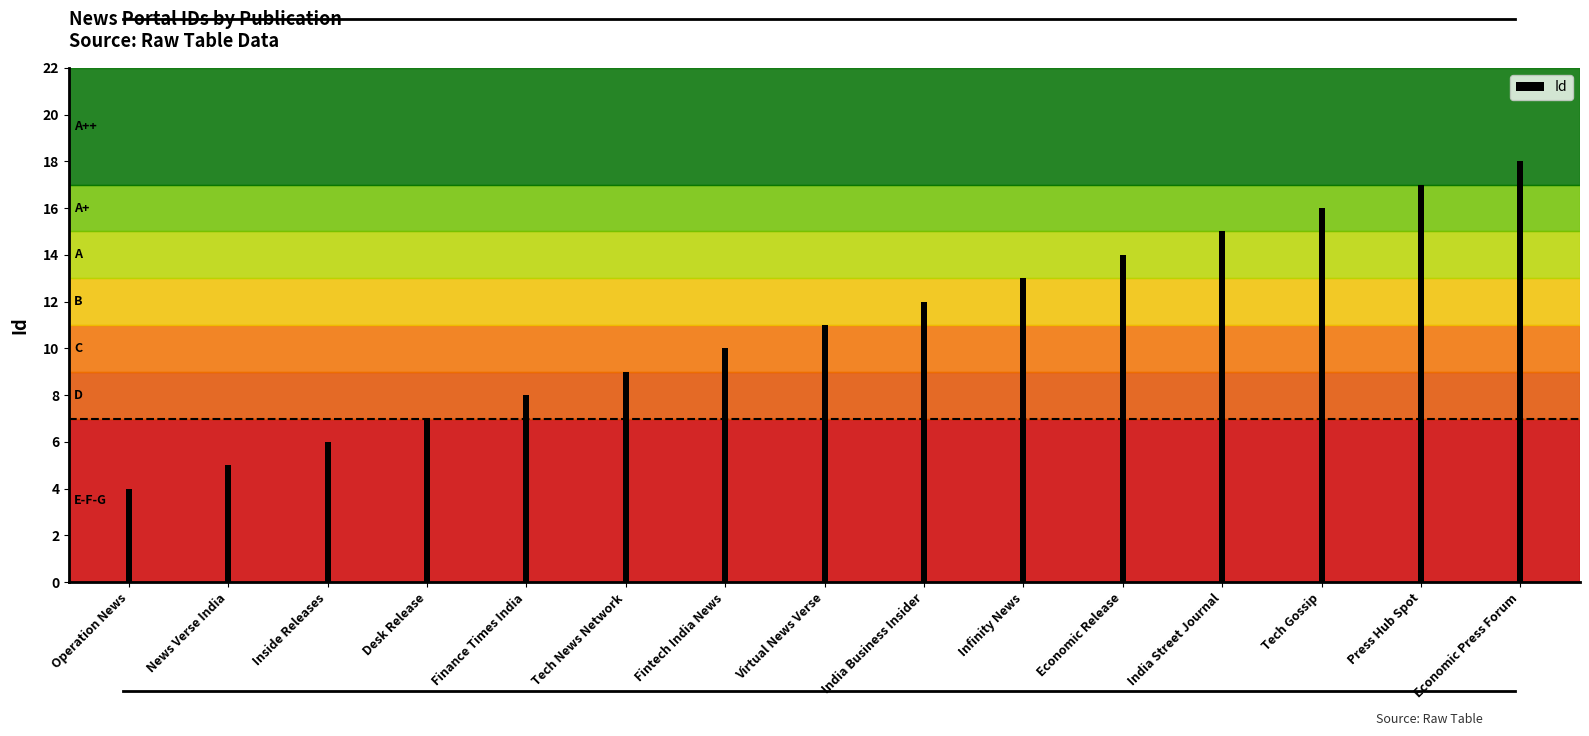

What is the label of the 8th bar from the left?

Virtual News Verse